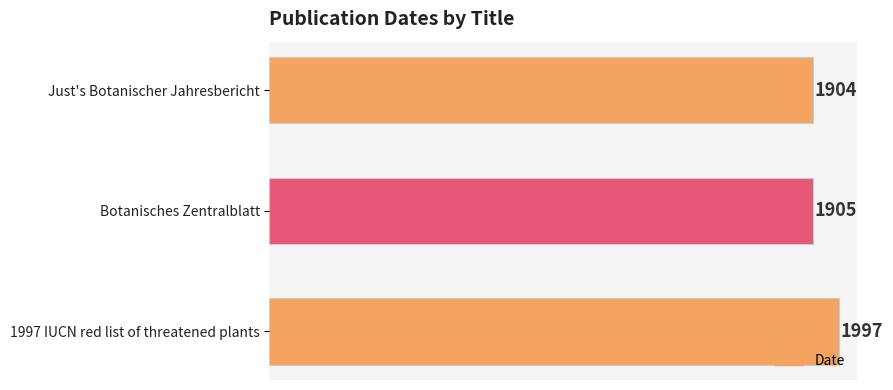

Reading bottom to top, what are all the values shown in this chart?

1997 IUCN red list of threatened plants=1997	Botanisches Zentralblatt=1905	Just's Botanischer Jahresbericht=1904